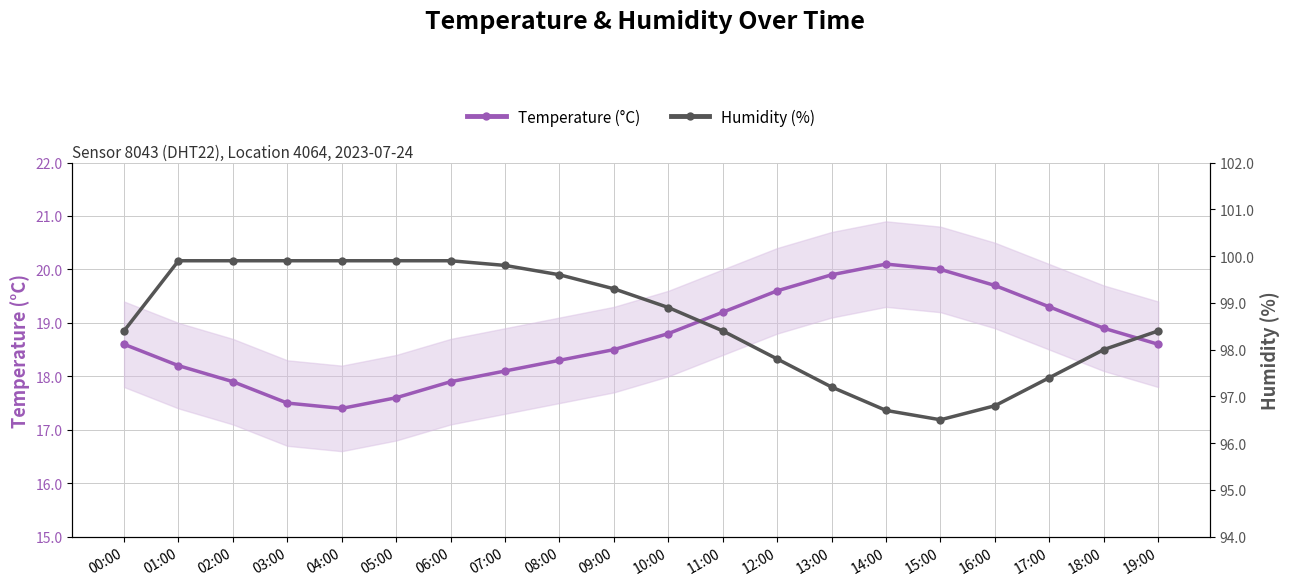

True or false: Humidity (%) has more than 0 interior local peaks.

False